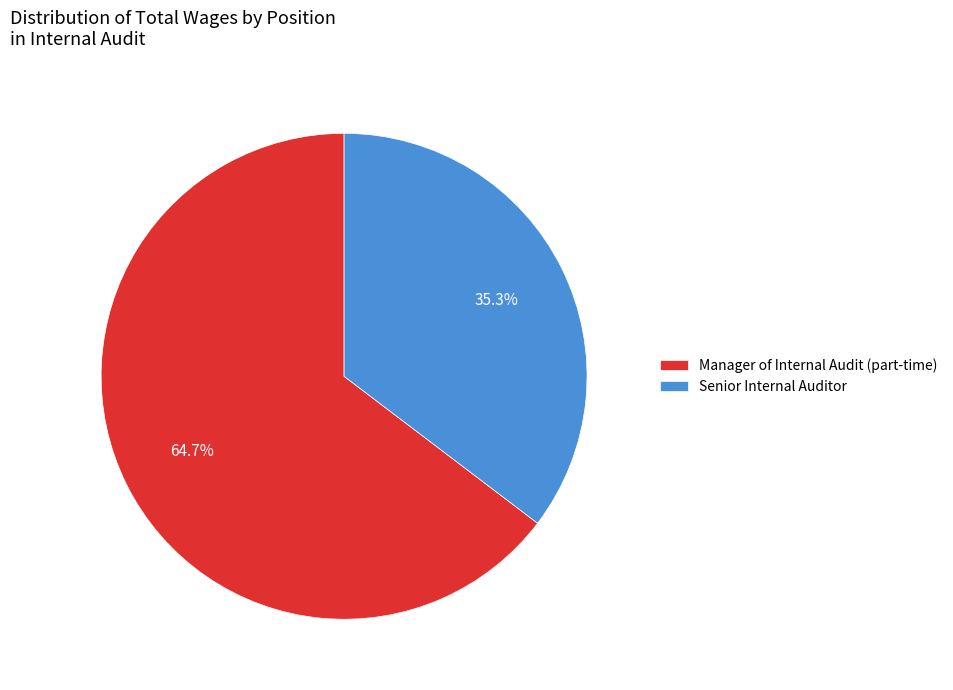

To the nearest percent, what percentage of the pie is Manager of Internal Audit (part-time)?

65%